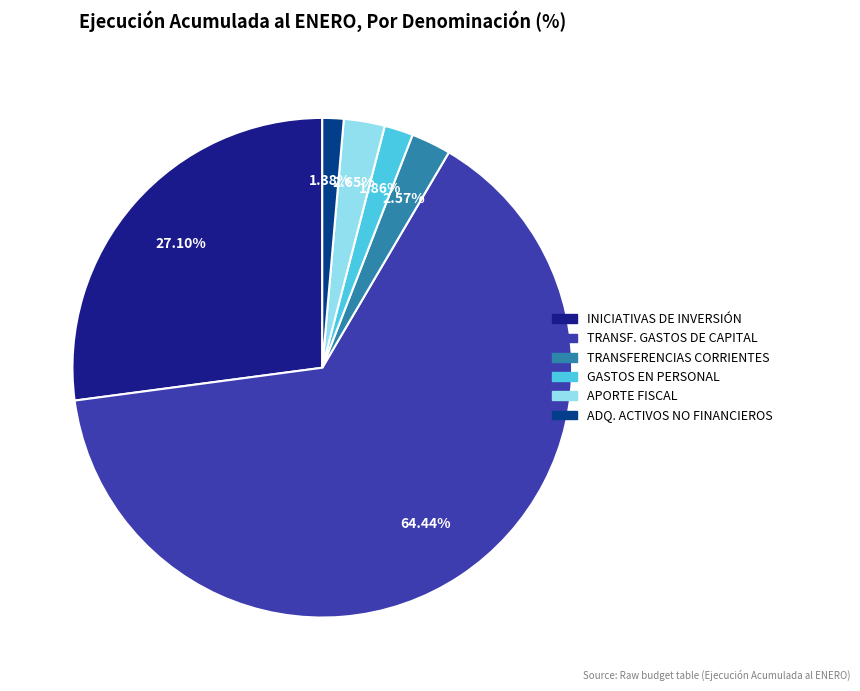

Combined, do APORTE FISCAL and GASTOS EN PERSONAL account for over 50%?

No